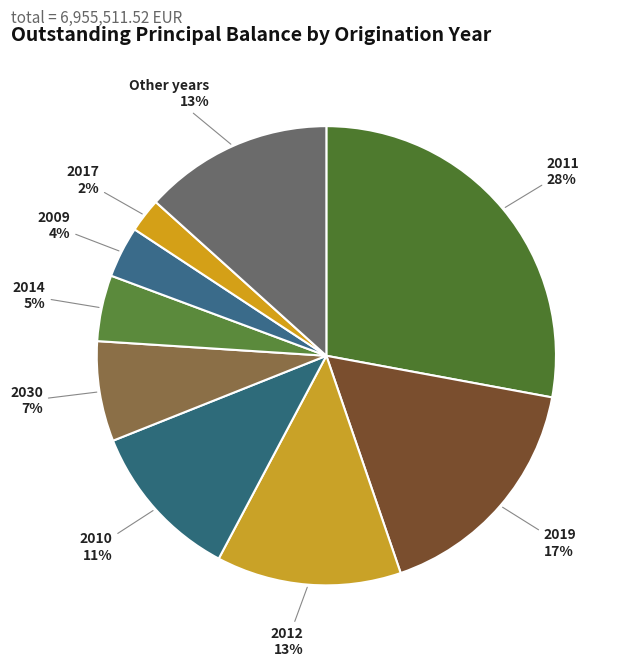

Do 2010 and Other years together represent more than half of the pie?

No